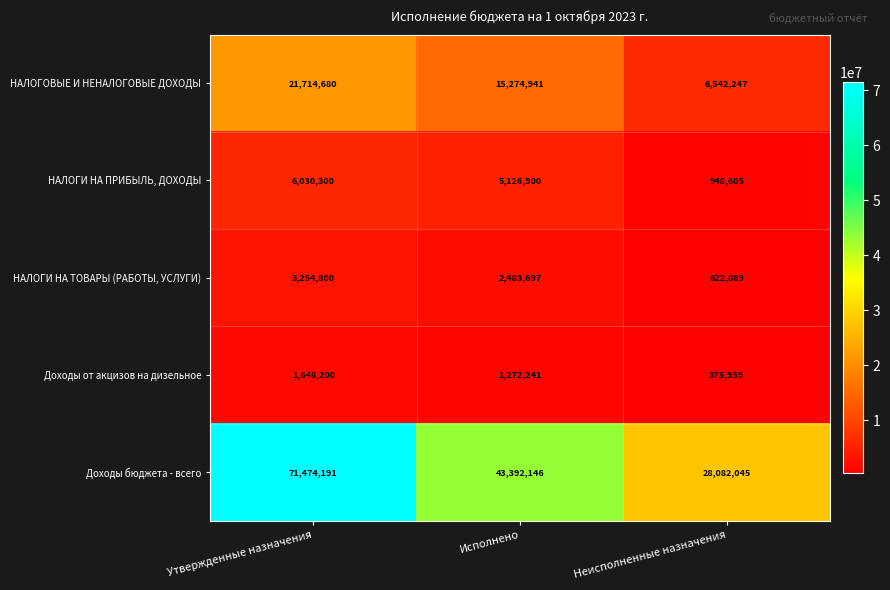

Count the number of categories in the chart.

3